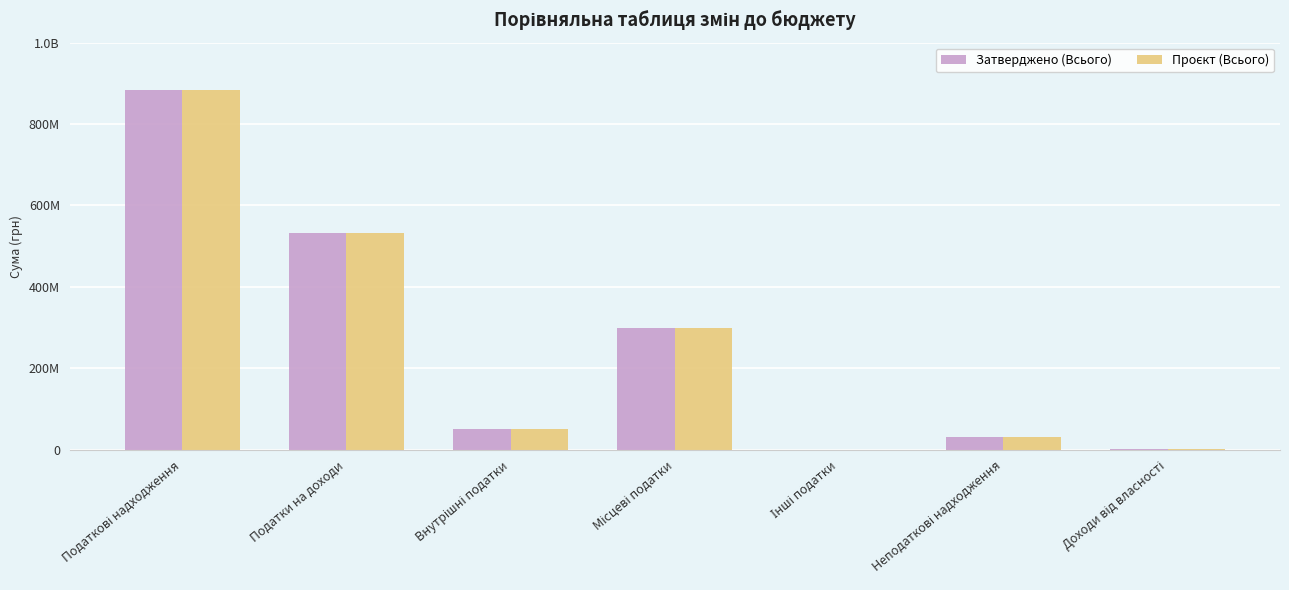

Are the bars grouped side by side (vs. stacked)?

Yes